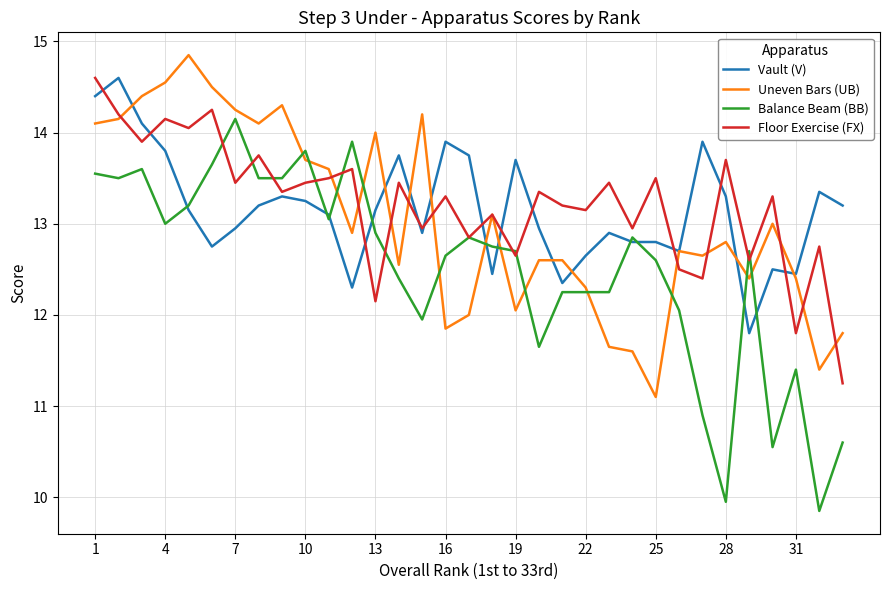

True or false: Floor Exercise (FX) and Vault (V) intersect in this chart.

True